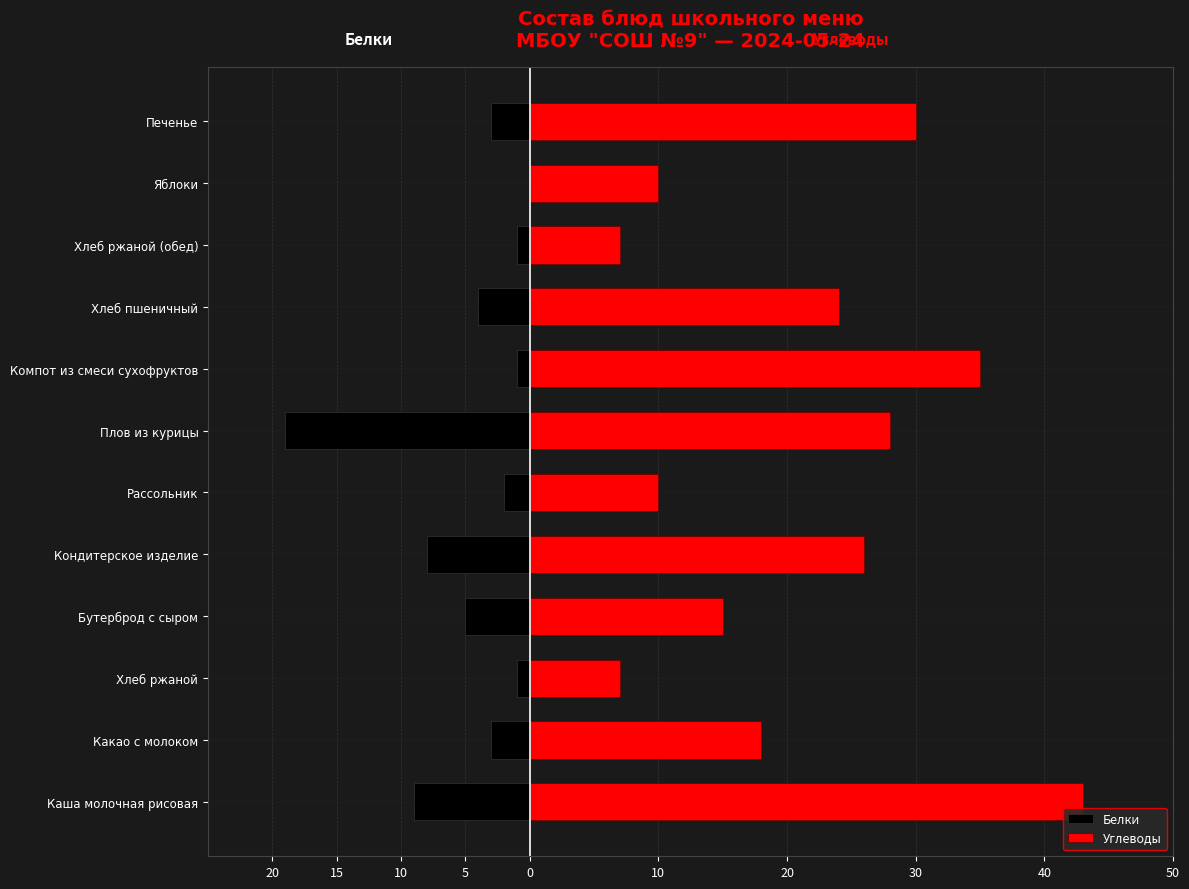

How many values in the Углеводы series exceed 24?

5